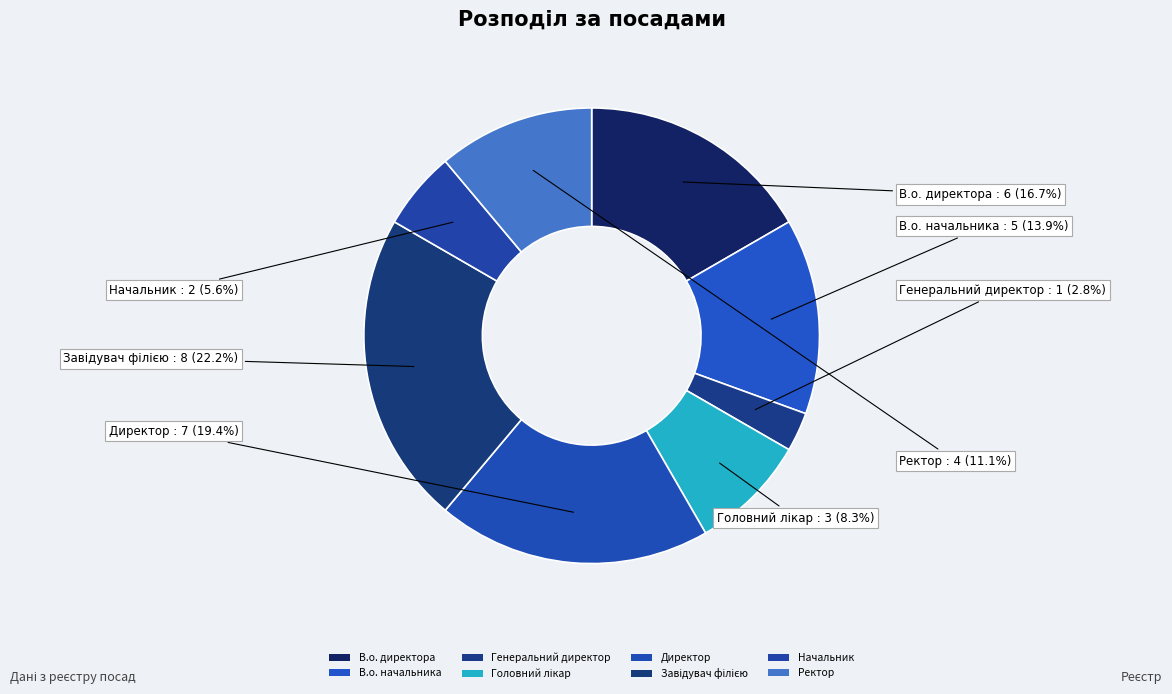

Is there a majority slice in this chart?

No